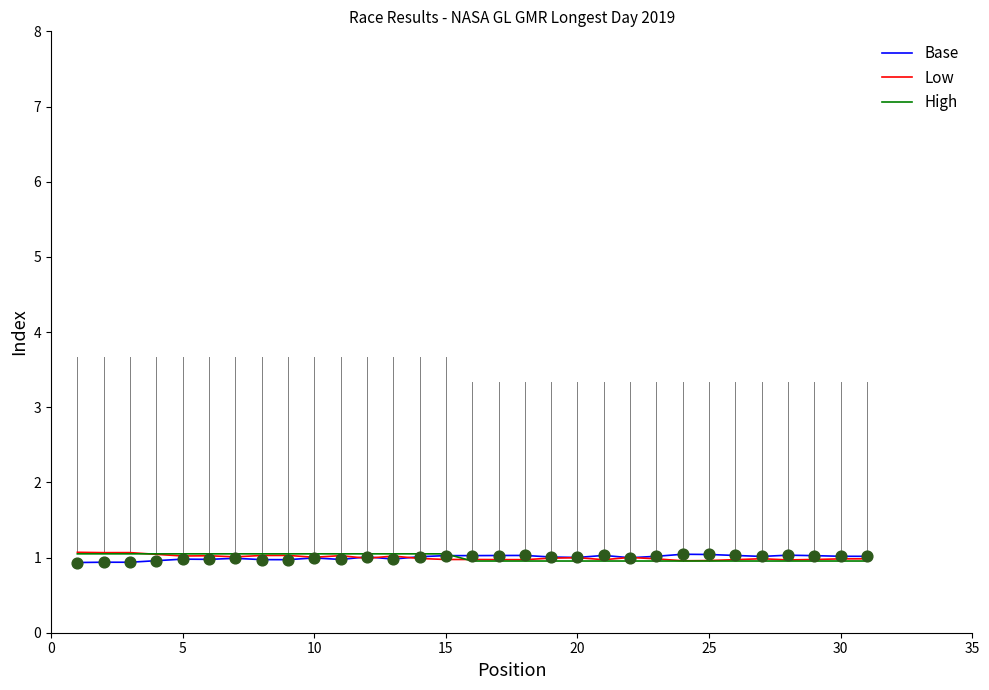

What is the greatest value displayed?

1.1